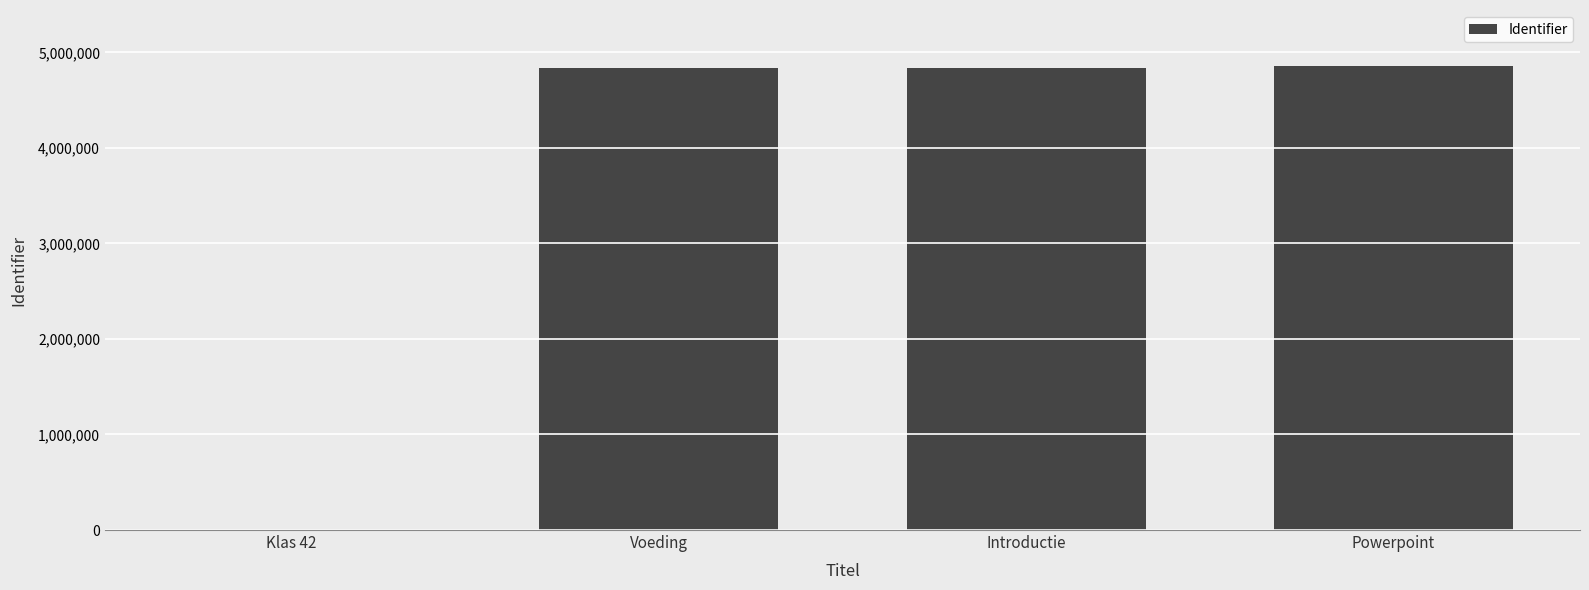

What is the approximate value at Powerpoint, to the nearest 10?

4860480